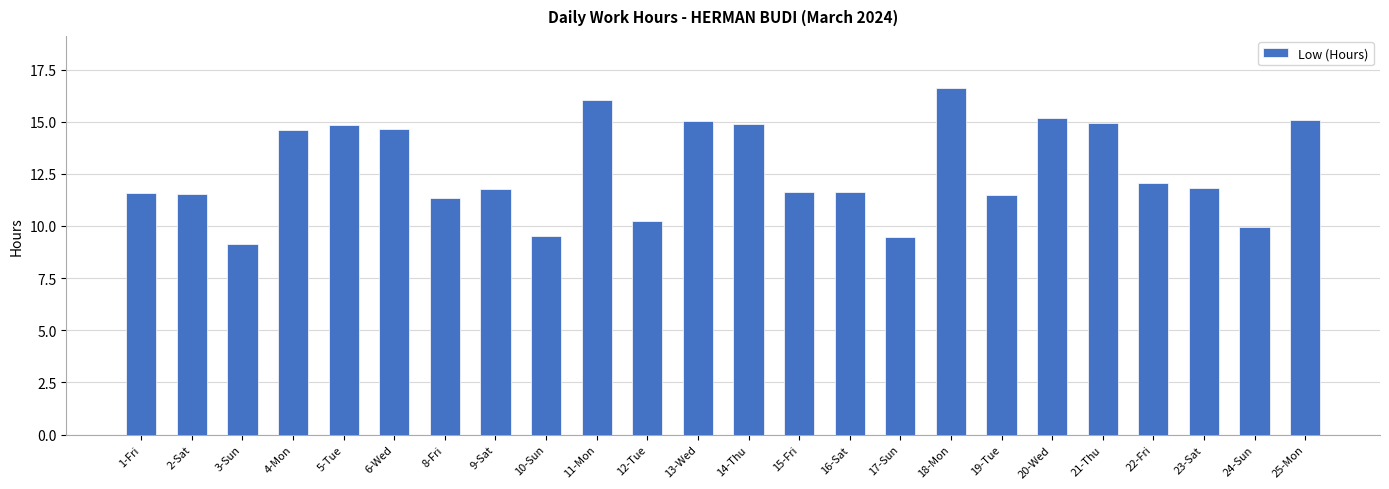

Between 24-Sun and 6-Wed, which is larger?

6-Wed